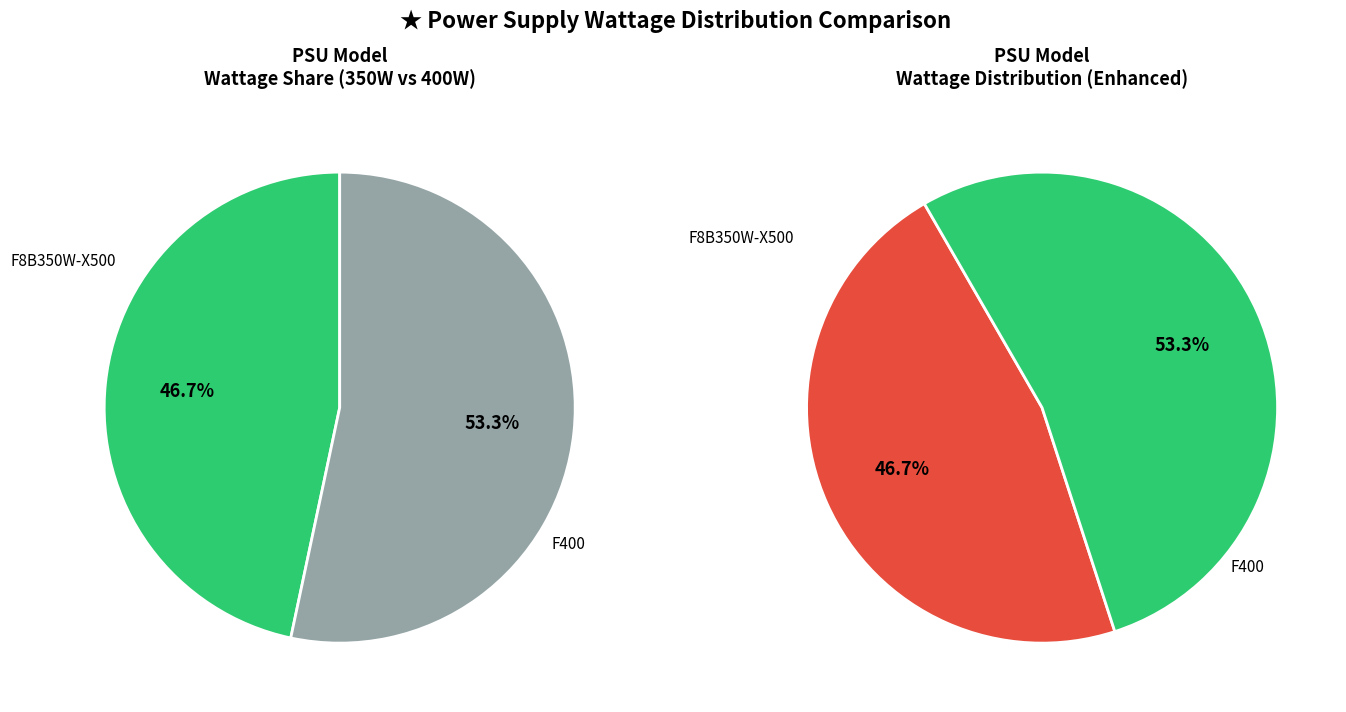

Rank the categories by value from lowest to highest.

F8B350W-X500, F400